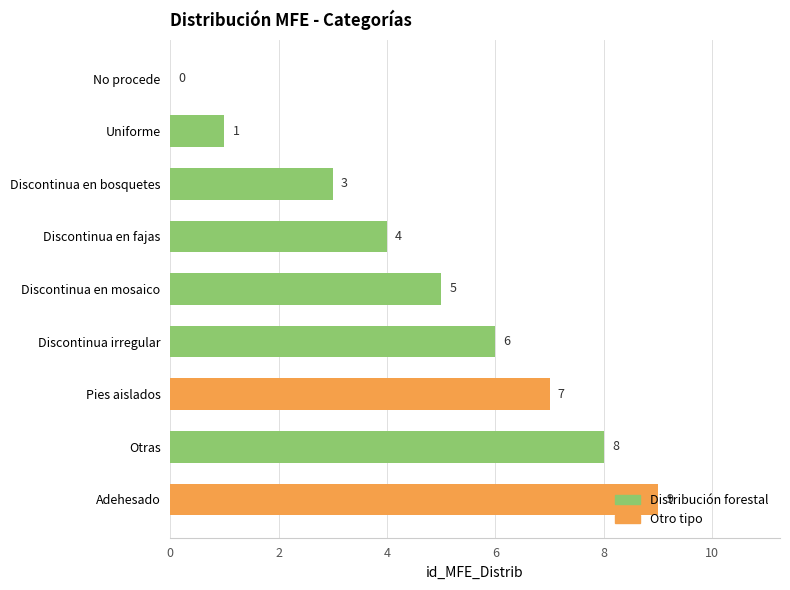

What is the sum of the values at No procede and Discontinua irregular?

6